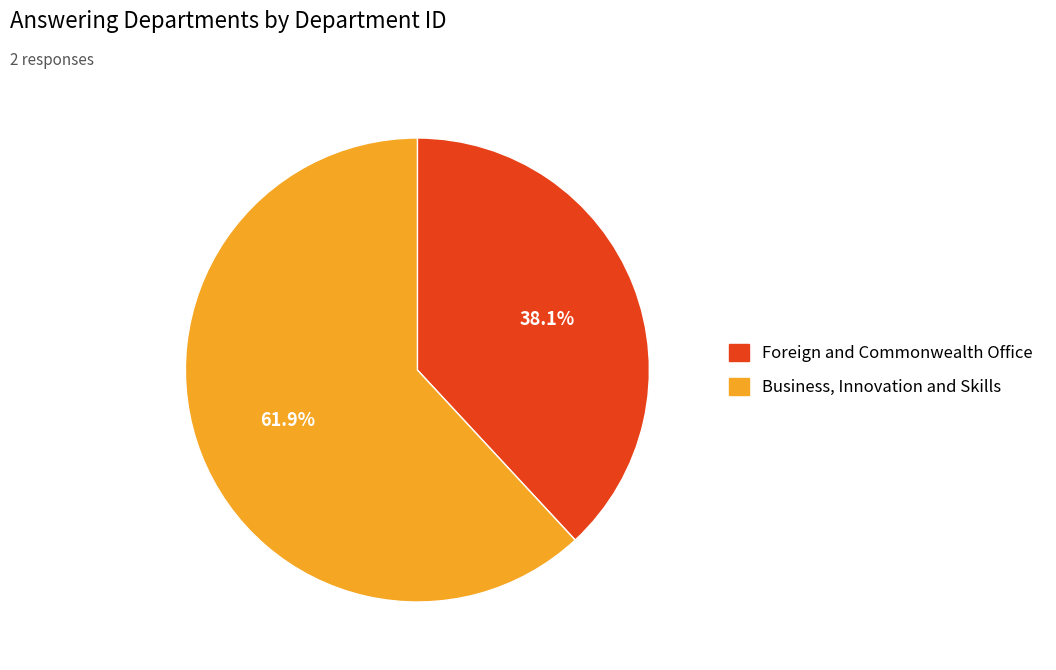

Which category accounts for the majority?

Business, Innovation and Skills